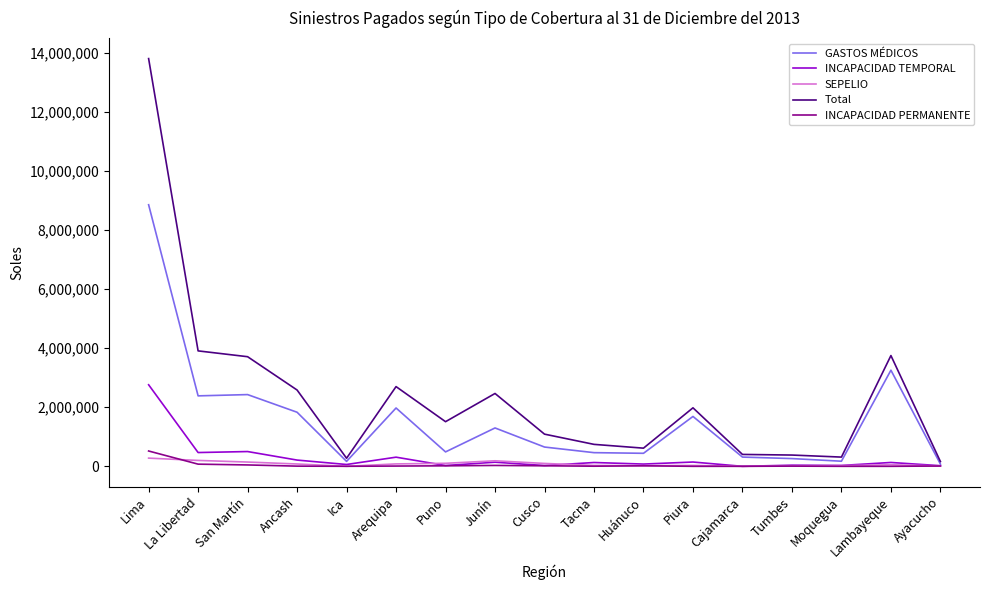

True or false: Total and INCAPACIDAD TEMPORAL intersect in this chart.

False